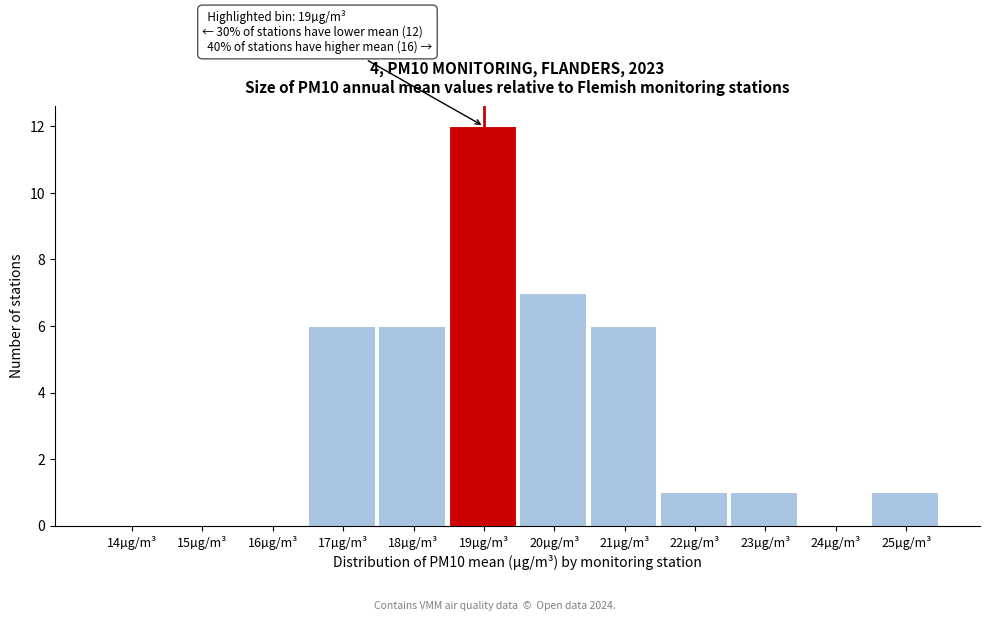

Reading left to right, what are all the values shown in this chart?

14µg/m³=0	15µg/m³=0	16µg/m³=0	17µg/m³=6	18µg/m³=6	19µg/m³=12	20µg/m³=7	21µg/m³=6	22µg/m³=1	23µg/m³=1	24µg/m³=0	25µg/m³=1